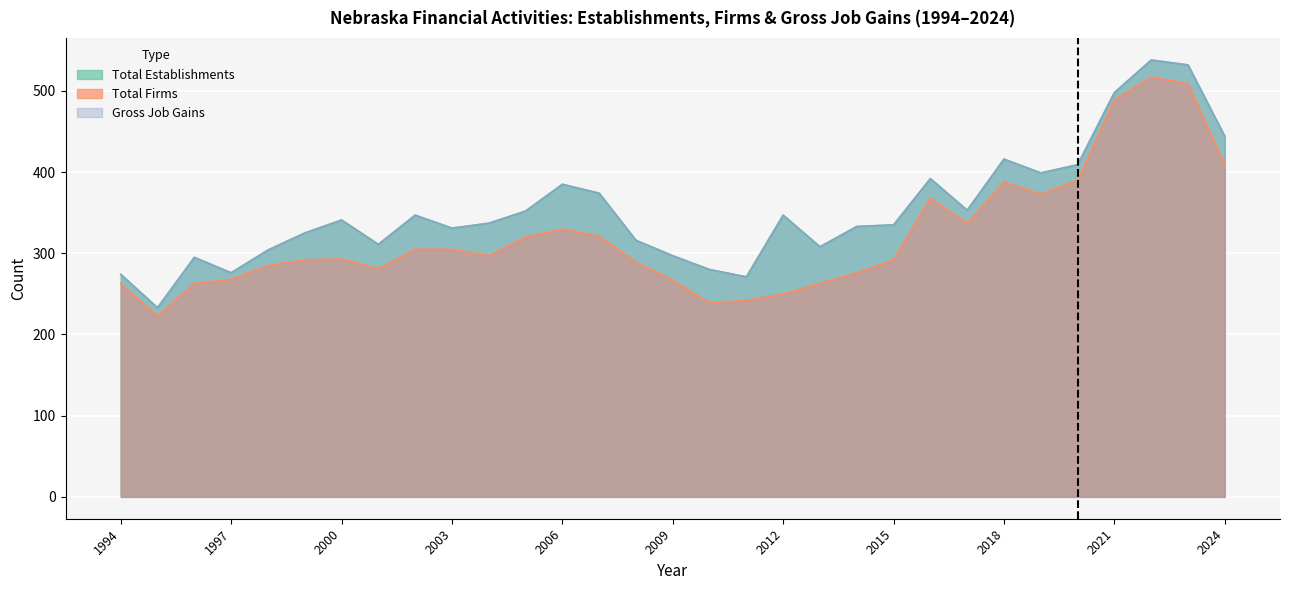

What is the average value of the Total Firms series?

321